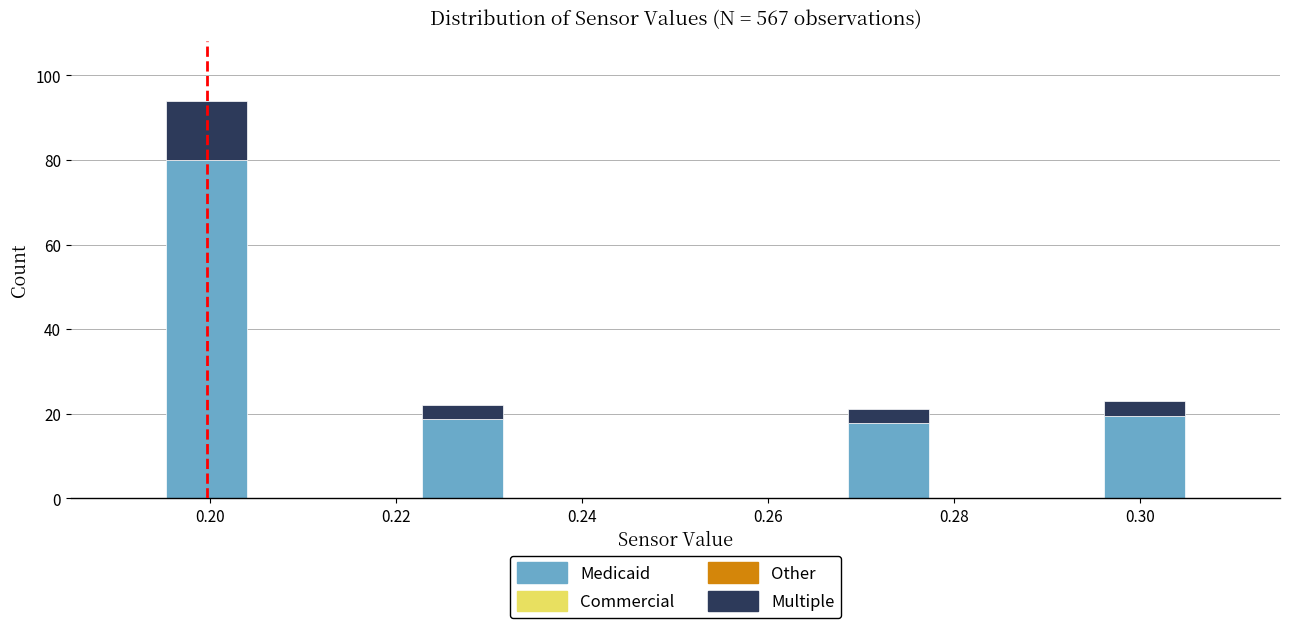

What is the total height of the stacked bar covering 0.196 to 0.204 on the x-axis? Neither the bar edges nor the heights are printed on the chart, so give them approximately, as read against the axes.

94